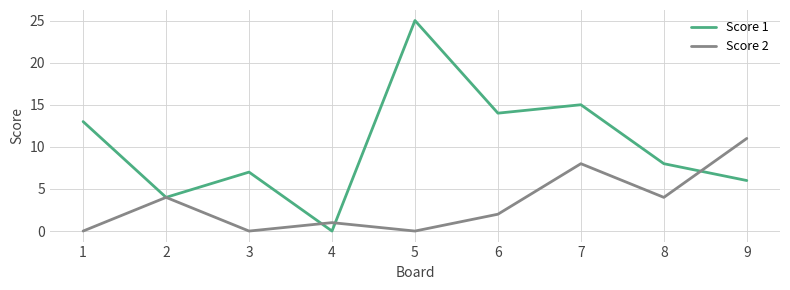

What is the average value of the Score 2 series?

3